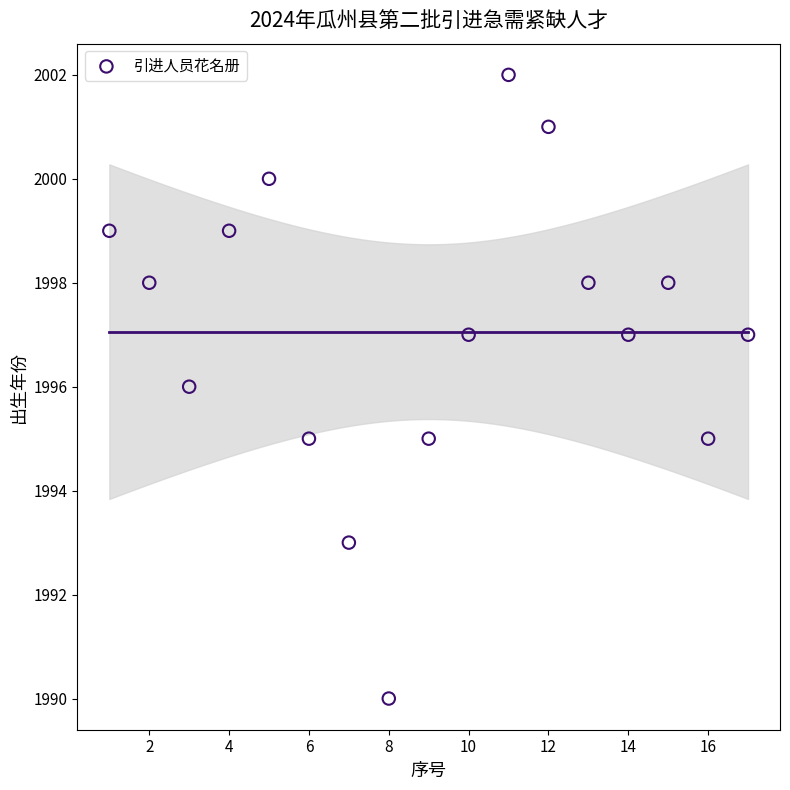

What is the range of X values (max minus min)?

16